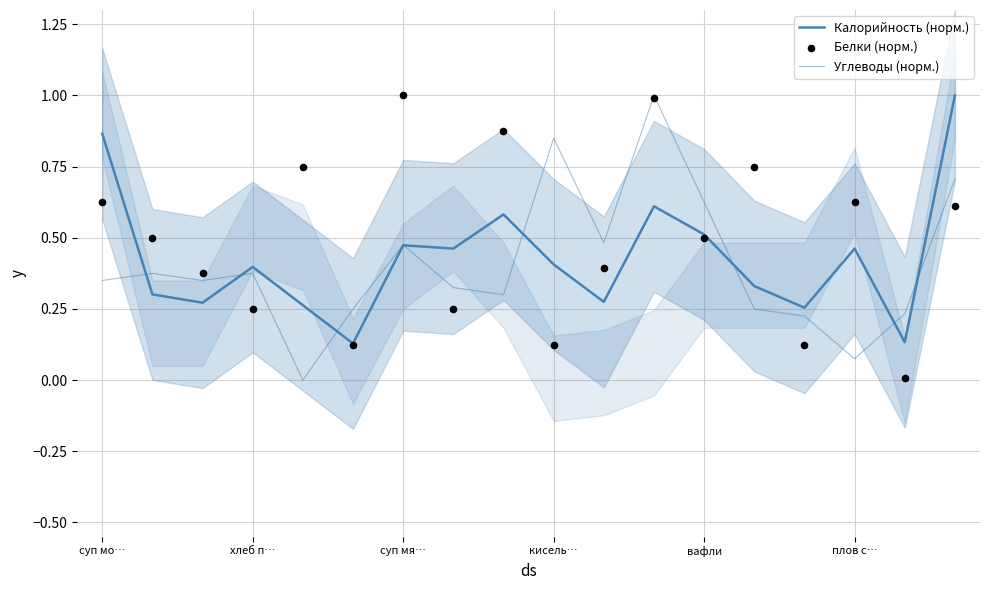

What is the total value across all series at 8?

1.8